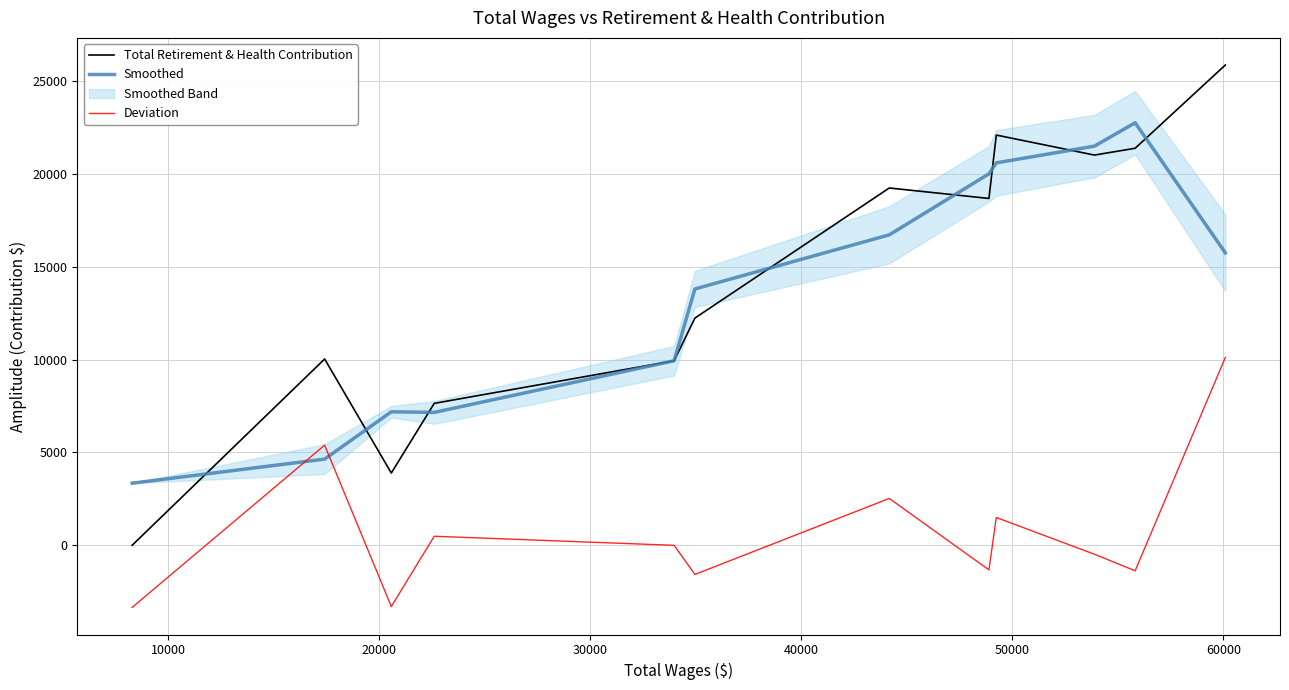

What is the value of the Deviation point at the 9th from the left?

1497.3